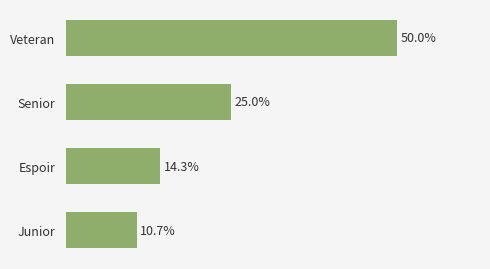

Are the bars grouped side by side (vs. stacked)?

No